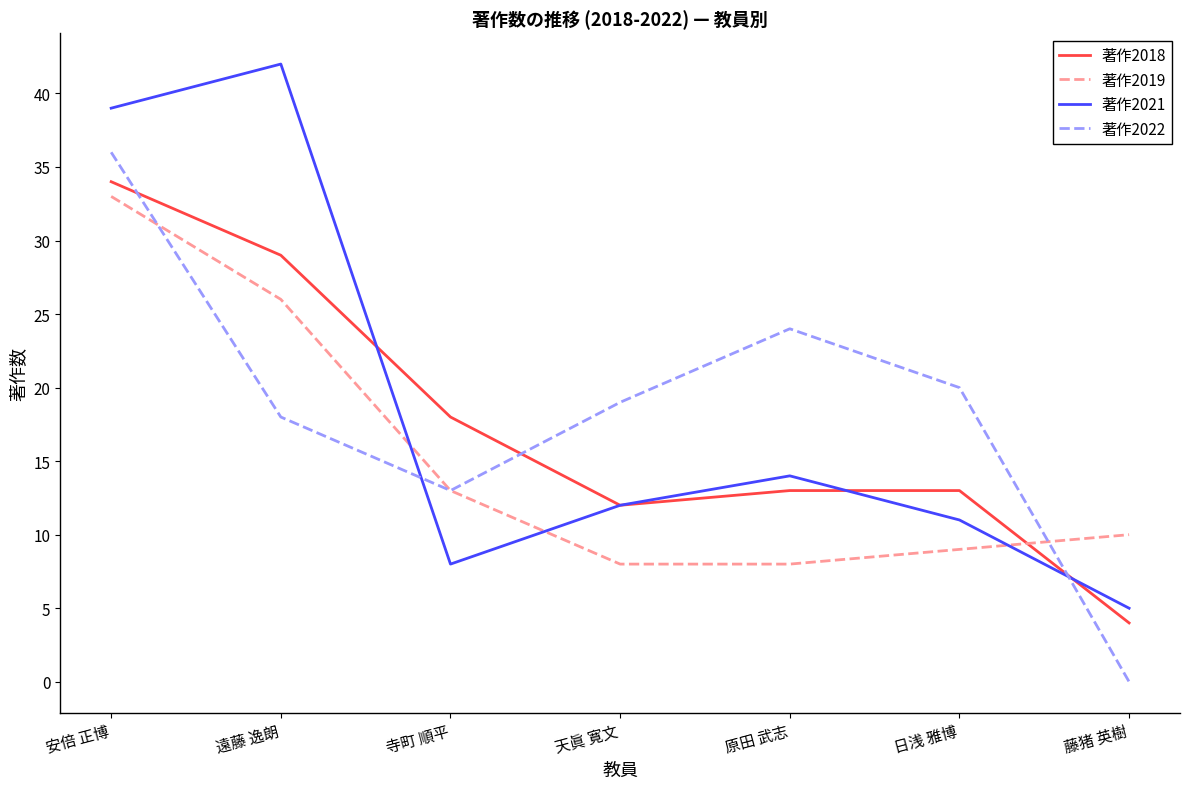

What position from the right is 安倍 正博?

7